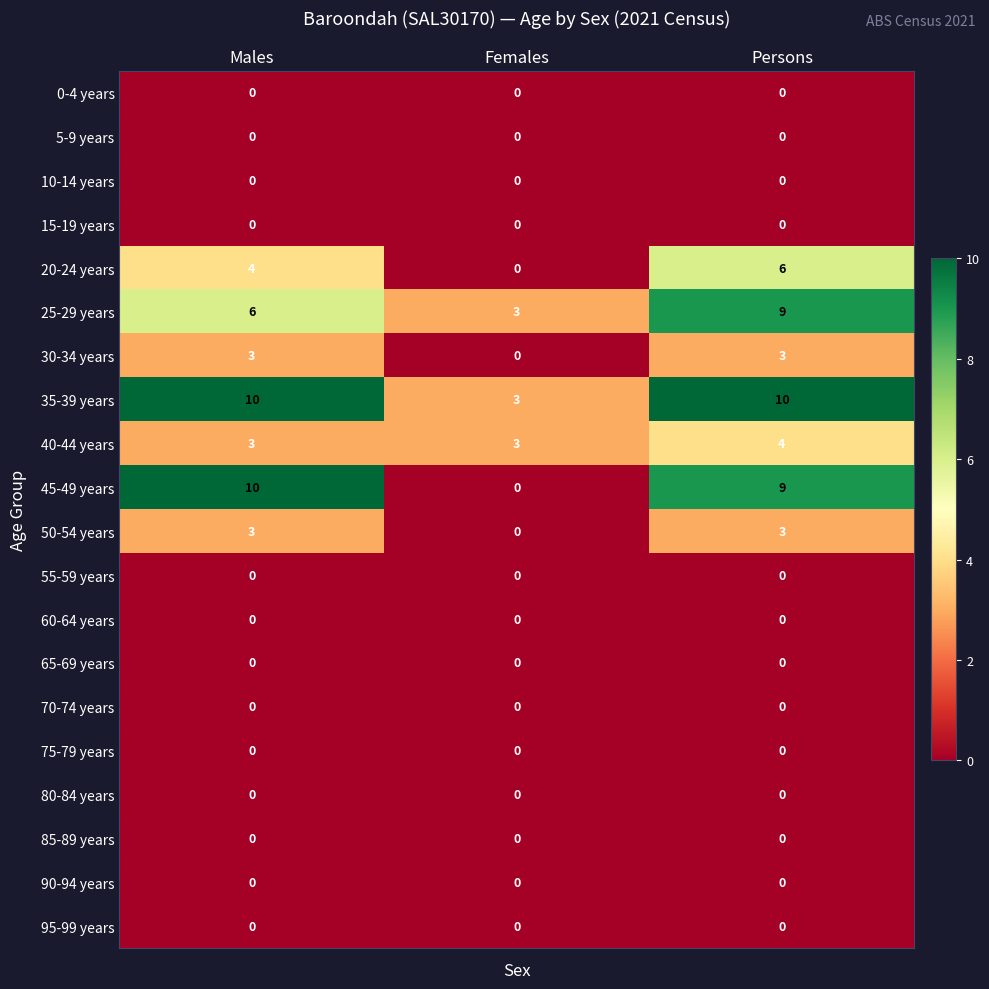

Read the 25-29 years value at Females.

3